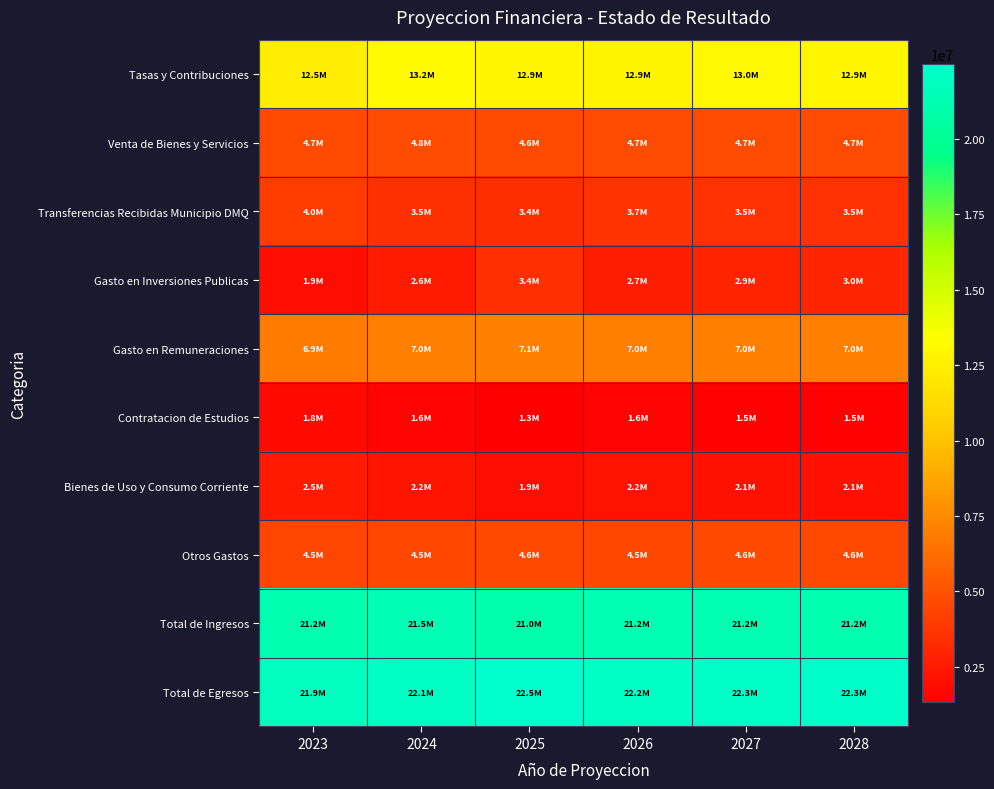

Reading left to right, what are all the values shown in this chart?

Tasas y Contribuciones: 2023=12460486.6	2024=13184650.3	2025=12922614.3	2026=12855917.1	2027=12987727.2	2028=12922086.2
Venta de Bienes y Servicios: 2023=4656547.7	2024=4752446.9	2025=4641514.9	2026=4683503.2	2027=4692488.3	2028=4672502.1
Transferencias Recibidas Municipio DMQ: 2023=4035750.1	2024=3503917.3	2025=3421889.8	2026=3653852.4	2027=3526553.2	2028=3534098.5
Gasto en Inversiones Publicas: 2023=1947511.1	2024=2596681.5	2025=3444336.6	2026=2662843.1	2027=2901287.0	2028=3002822.2
Gasto en Remuneraciones: 2023=6900355.8	2024=6998998.8	2025=7079024.6	2026=6992793.1	2027=7023605.5	2028=7031807.7
Contratacion de Estudios: 2023=1759540.4	2024=1570682.8	2025=1324834.8	2026=1551686.0	2027=1482401.2	2028=1452974.0
Bienes de Uso y Consumo Corriente: 2023=2513962.9	2024=2244140.6	2025=1912154.3	2026=2223419.3	2027=2126571.4	2028=2087381.7
Otros Gastos: 2023=4468946.0	2024=4545424.7	2025=4585565.5	2026=4533312.1	2027=4554767.5	2028=4557881.7
Total de Ingresos: 2023=21178024.9	2024=21474668.4	2025=21018259.2	2026=21223650.8	2027=21238859.4	2028=21160256.5
Total de Egresos: 2023=21873588.6	2024=22116728.9	2025=22485346.1	2026=22158554.5	2027=22253543.2	2028=22299147.9